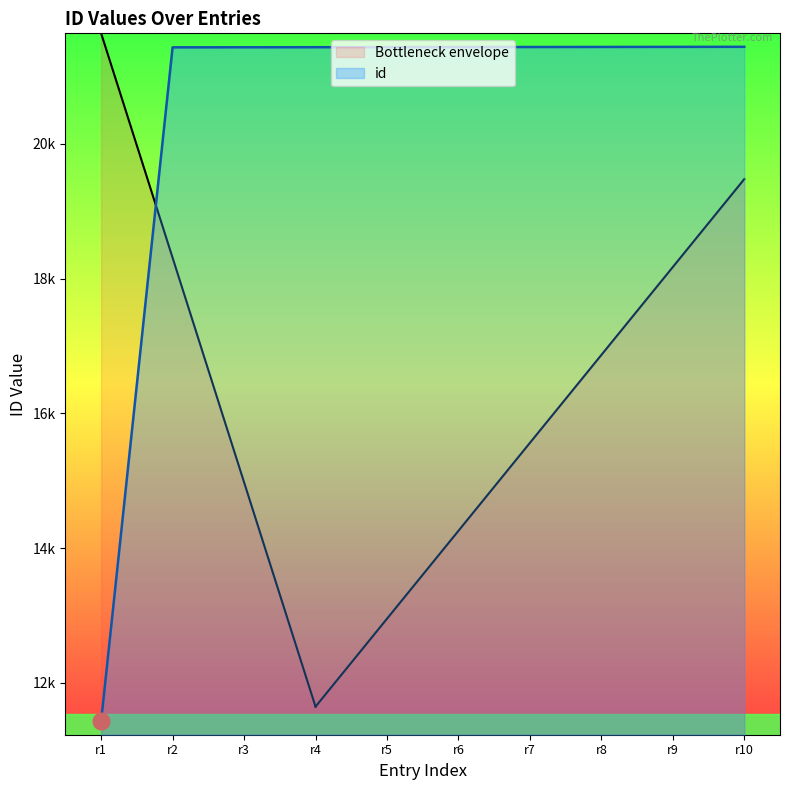

Does the chart have visible grid lines?

No